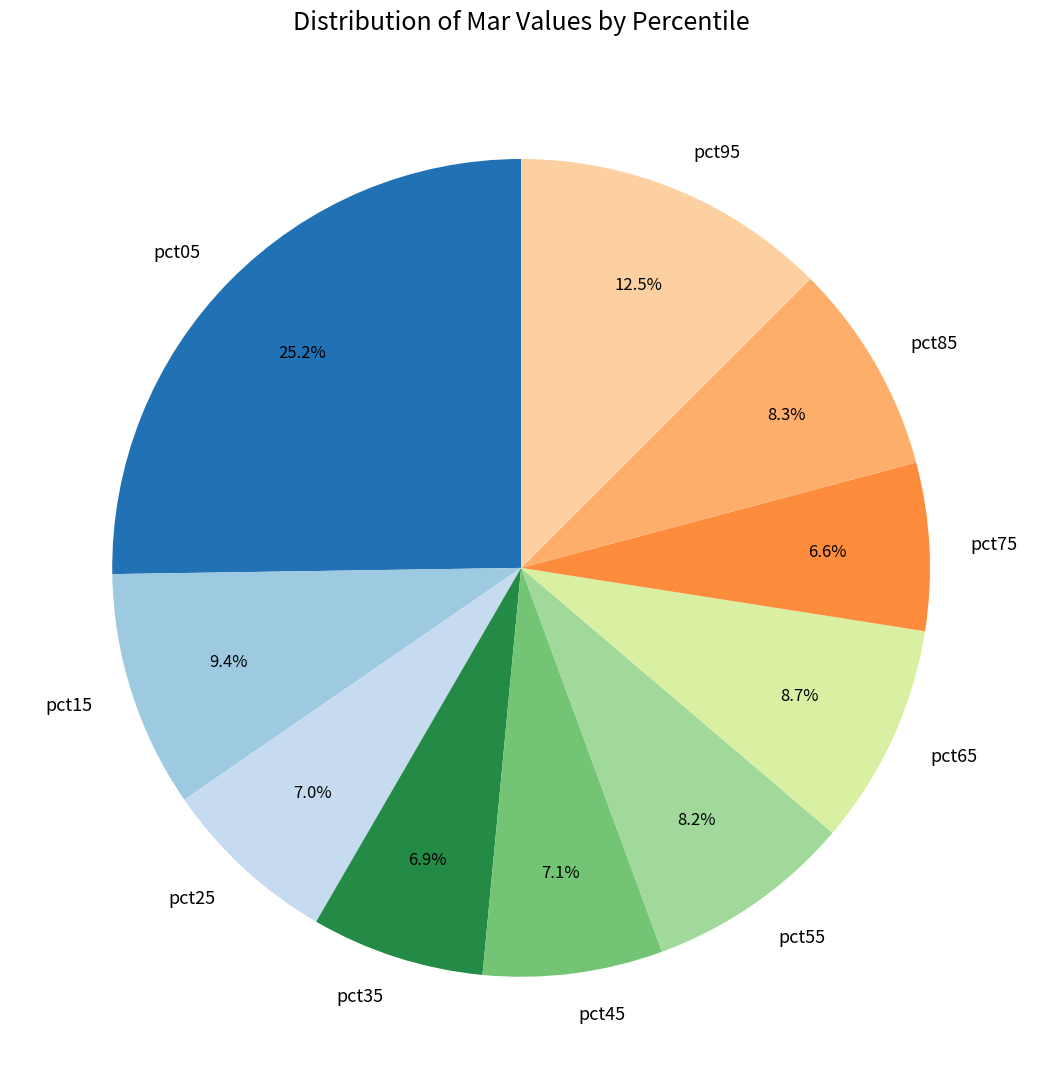

What is the largest slice in the pie chart?

pct05